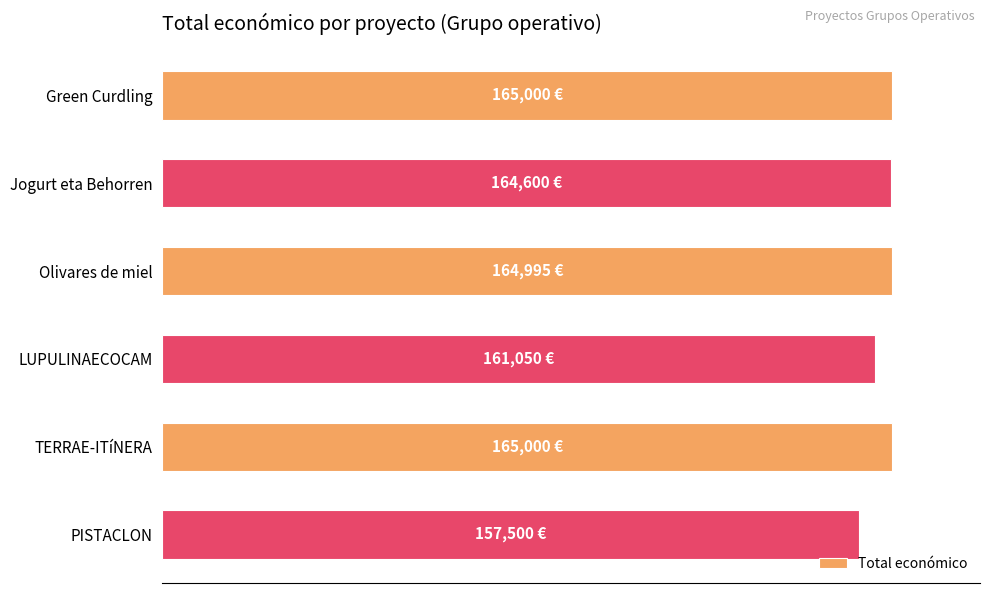

Which category has the lowest value across all series?

PISTACLON